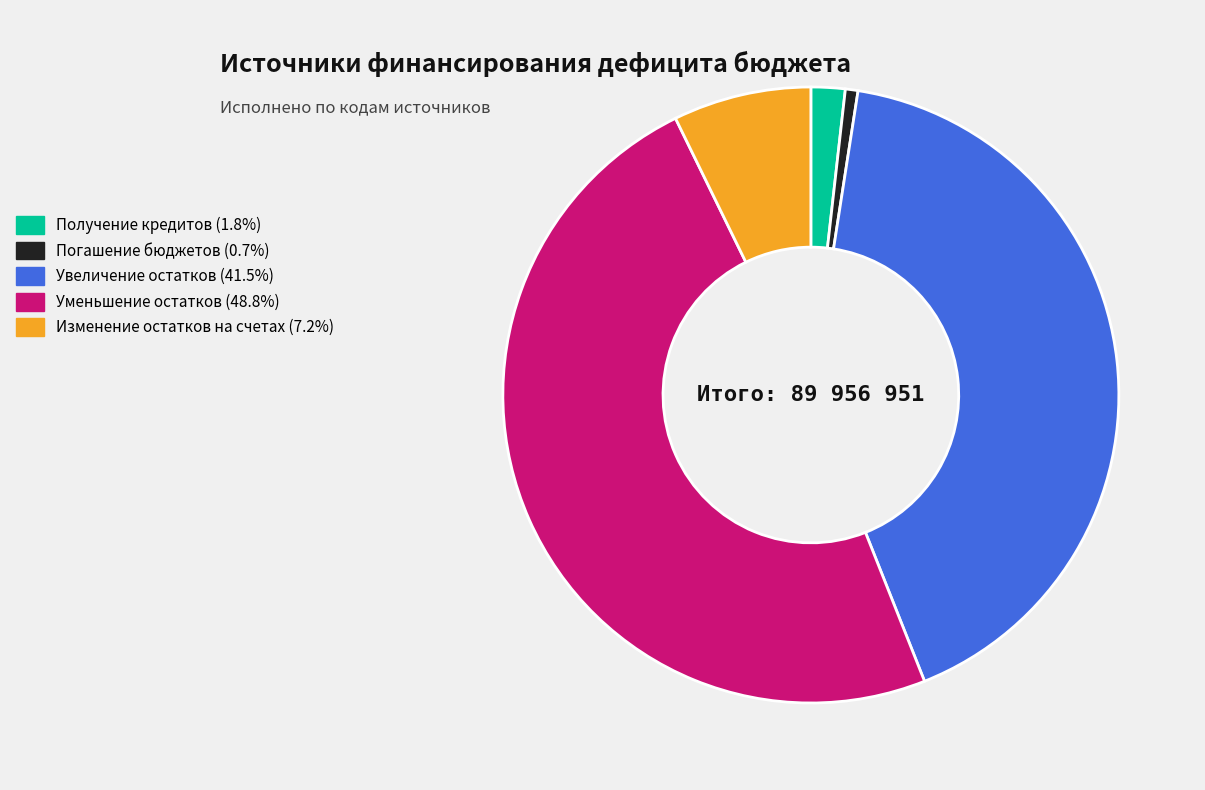

Does any single category account for the majority?

No